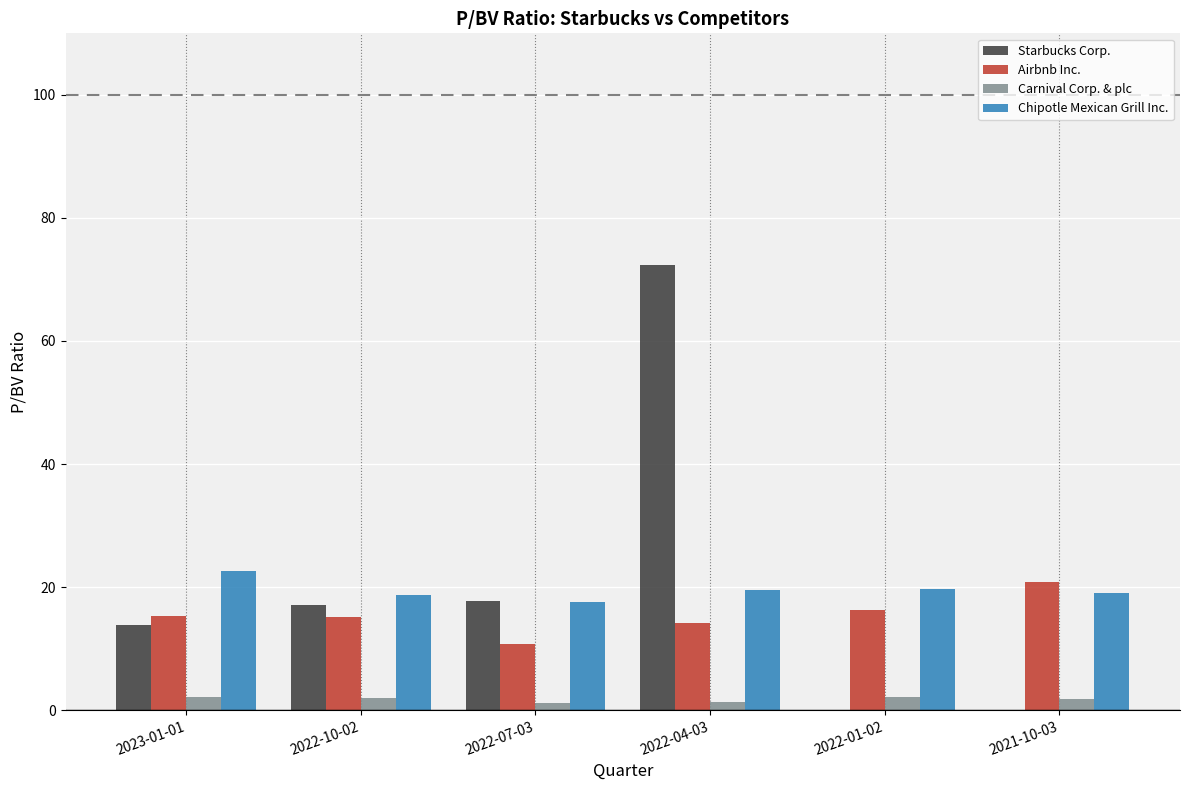

What is the highest value of the Chipotle Mexican Grill Inc. series?

22.6